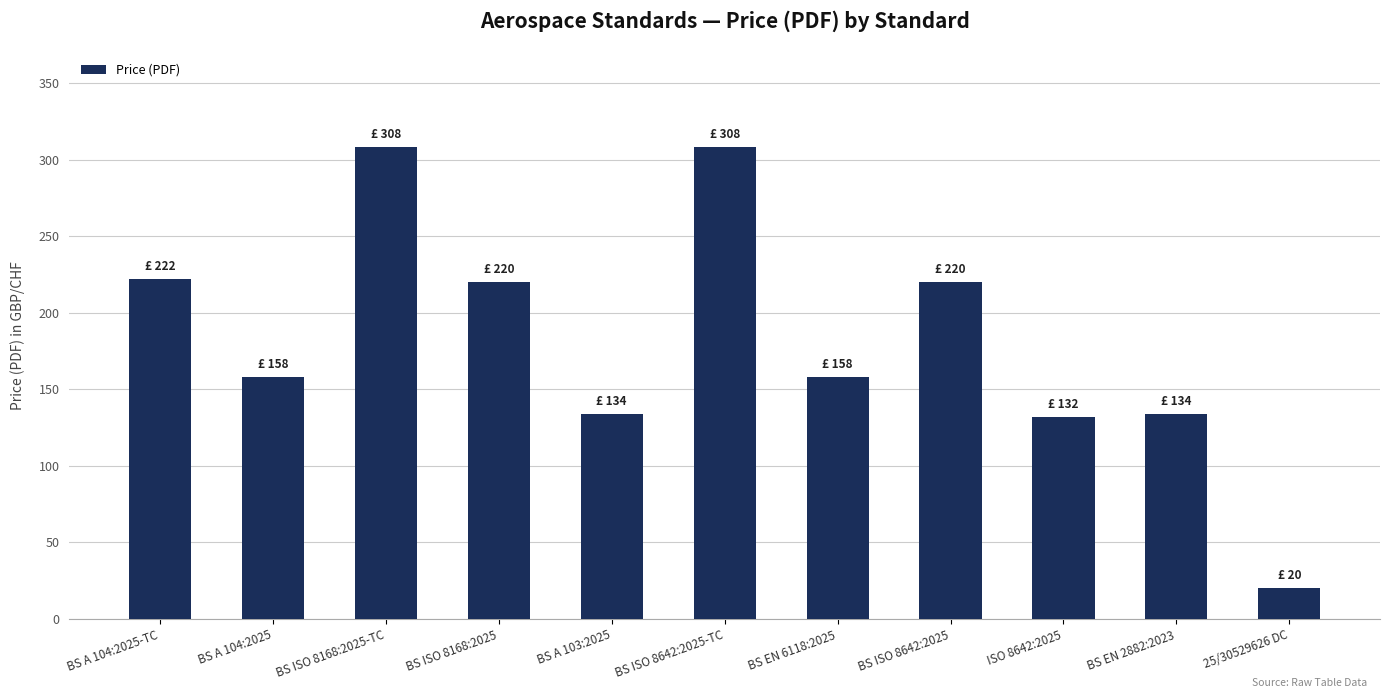

How many bars are there in total?

11